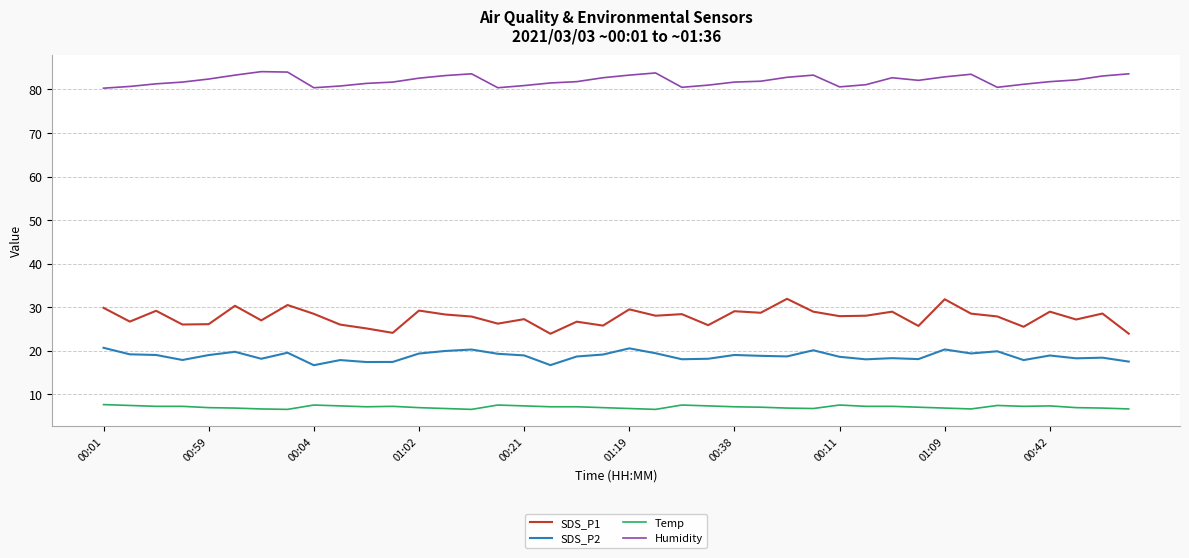

Which series has the largest total across all categories?

Humidity